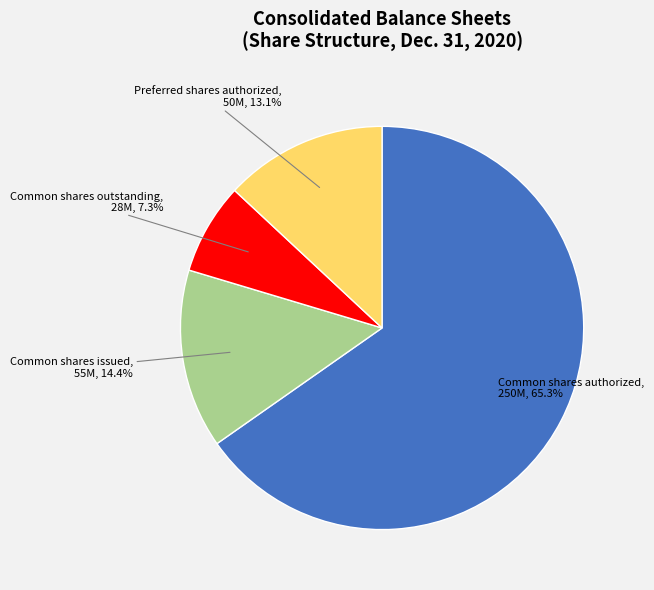

Does any single category account for the majority?

Yes